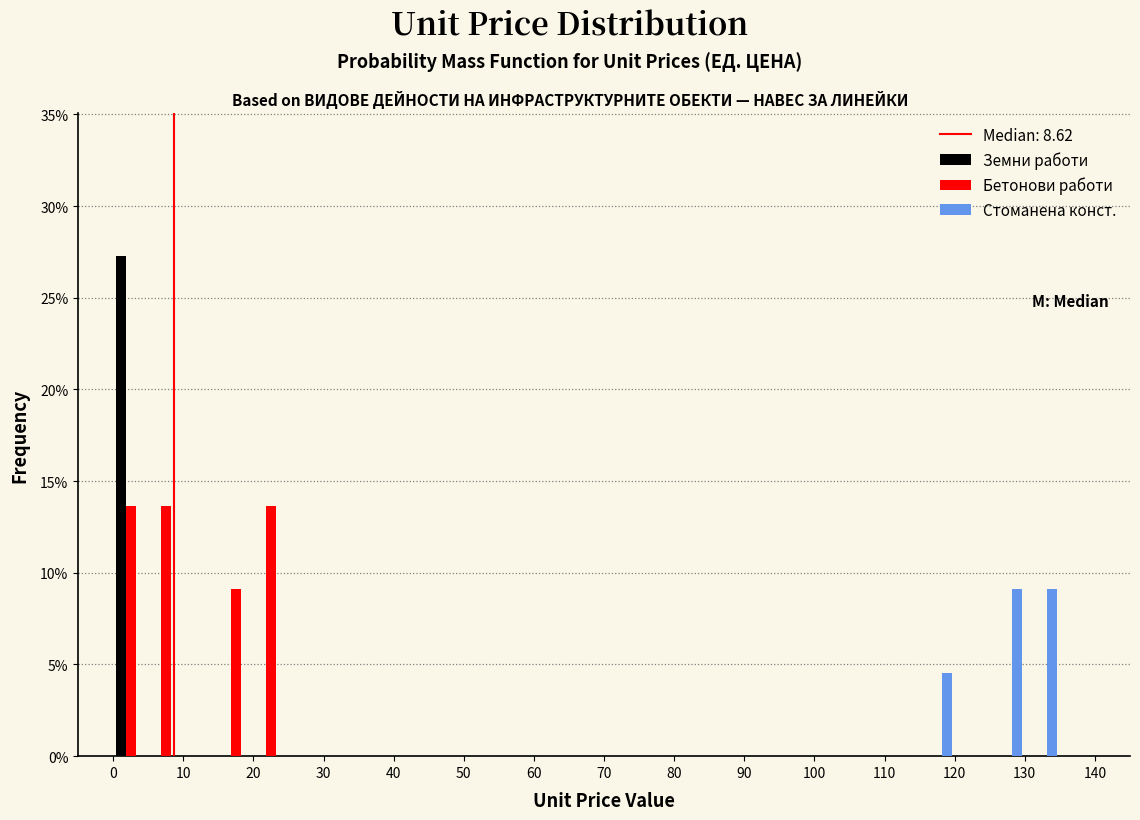

Reading left to right, transcribe this chart: for each range on the x-axis, give the height of each series' bar. The values are not printed on the chart, so give them approximately, as read against the axis.

0 to 5: Земни работи=27.5	Бетонови работи=13.5	Стоманена конст.=0
5 to 10: Земни работи=0	Бетонови работи=13.5	Стоманена конст.=0
10 to 15: Земни работи=0	Бетонови работи=0	Стоманена конст.=0
15 to 20: Земни работи=0	Бетонови работи=9.0	Стоманена конст.=0
20 to 25: Земни работи=0	Бетонови работи=13.5	Стоманена конст.=0
25 to 30: Земни работи=0	Бетонови работи=0	Стоманена конст.=0
30 to 35: Земни работи=0	Бетонови работи=0	Стоманена конст.=0
35 to 40: Земни работи=0	Бетонови работи=0	Стоманена конст.=0
40 to 45: Земни работи=0	Бетонови работи=0	Стоманена конст.=0
45 to 50: Земни работи=0	Бетонови работи=0	Стоманена конст.=0
50 to 55: Земни работи=0	Бетонови работи=0	Стоманена конст.=0
55 to 60: Земни работи=0	Бетонови работи=0	Стоманена конст.=0
60 to 65: Земни работи=0	Бетонови работи=0	Стоманена конст.=0
65 to 70: Земни работи=0	Бетонови работи=0	Стоманена конст.=0
70 to 75: Земни работи=0	Бетонови работи=0	Стоманена конст.=0
75 to 80: Земни работи=0	Бетонови работи=0	Стоманена конст.=0
80 to 85: Земни работи=0	Бетонови работи=0	Стоманена конст.=0
85 to 90: Земни работи=0	Бетонови работи=0	Стоманена конст.=0
90 to 95: Земни работи=0	Бетонови работи=0	Стоманена конст.=0
95 to 100: Земни работи=0	Бетонови работи=0	Стоманена конст.=0
100 to 105: Земни работи=0	Бетонови работи=0	Стоманена конст.=0
105 to 110: Земни работи=0	Бетонови работи=0	Стоманена конст.=0
110 to 115: Земни работи=0	Бетонови работи=0	Стоманена конст.=0
115 to 120: Земни работи=0	Бетонови работи=0	Стоманена конст.=4.5
120 to 125: Земни работи=0	Бетонови работи=0	Стоманена конст.=0
125 to 130: Земни работи=0	Бетонови работи=0	Стоманена конст.=9.0
130 to 135: Земни работи=0	Бетонови работи=0	Стоманена конст.=9.0
135 to 140: Земни работи=0	Бетонови работи=0	Стоманена конст.=0